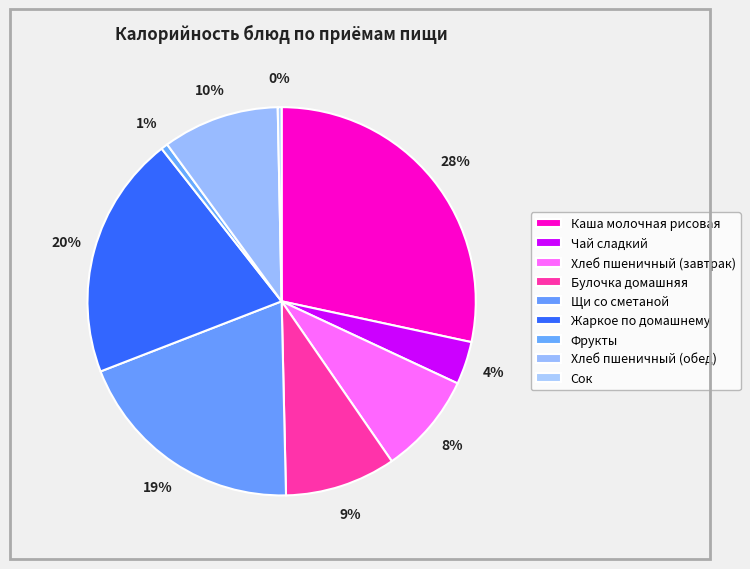

How many segments does this pie chart have?

9